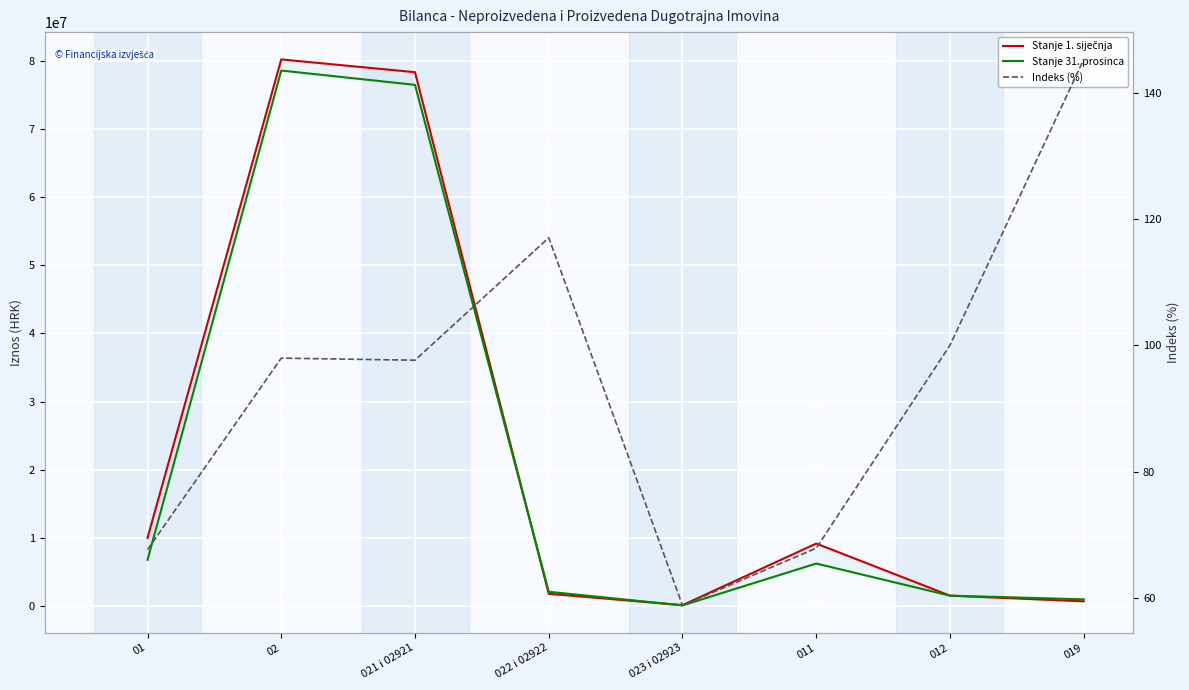

The value of Indeks (%) at 023 i 02923 is 58.8. True or false?

True